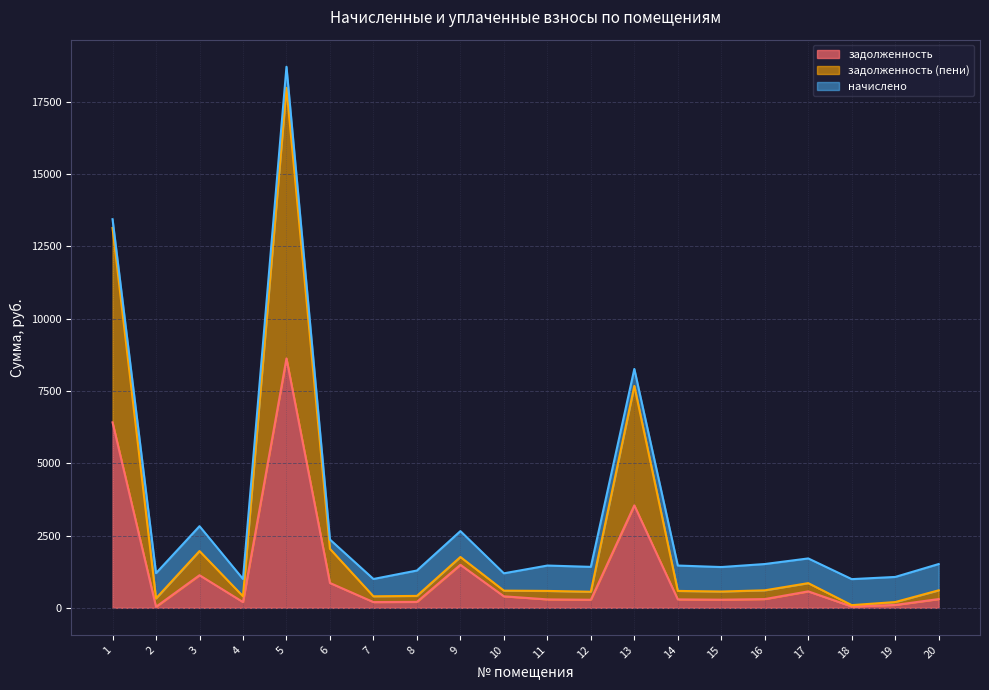

Rank the categories by задолженность (пени) value from highest to lowest.

5, 1, 13, 6, 3, 9, 17, 16, 20, 10, 14, 11, 15, 12, 8, 4, 7, 2, 19, 18